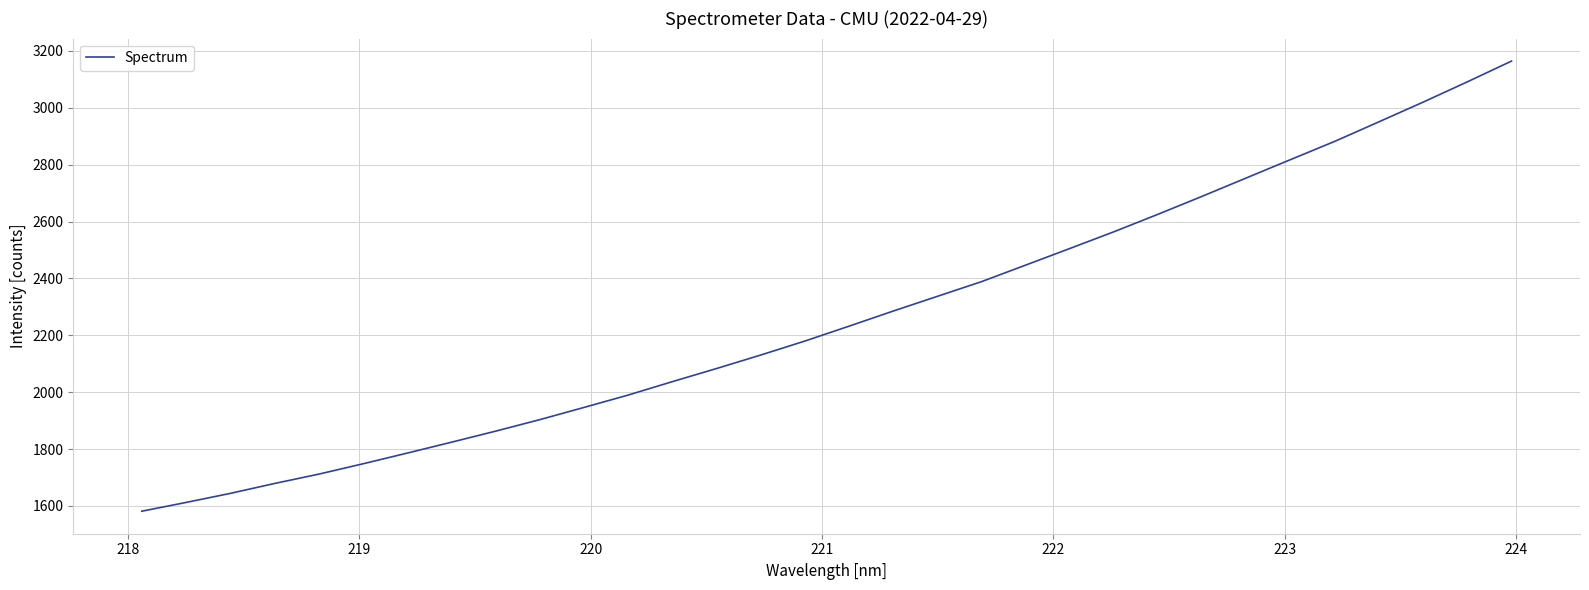

What is the smallest value displayed?

1581.2